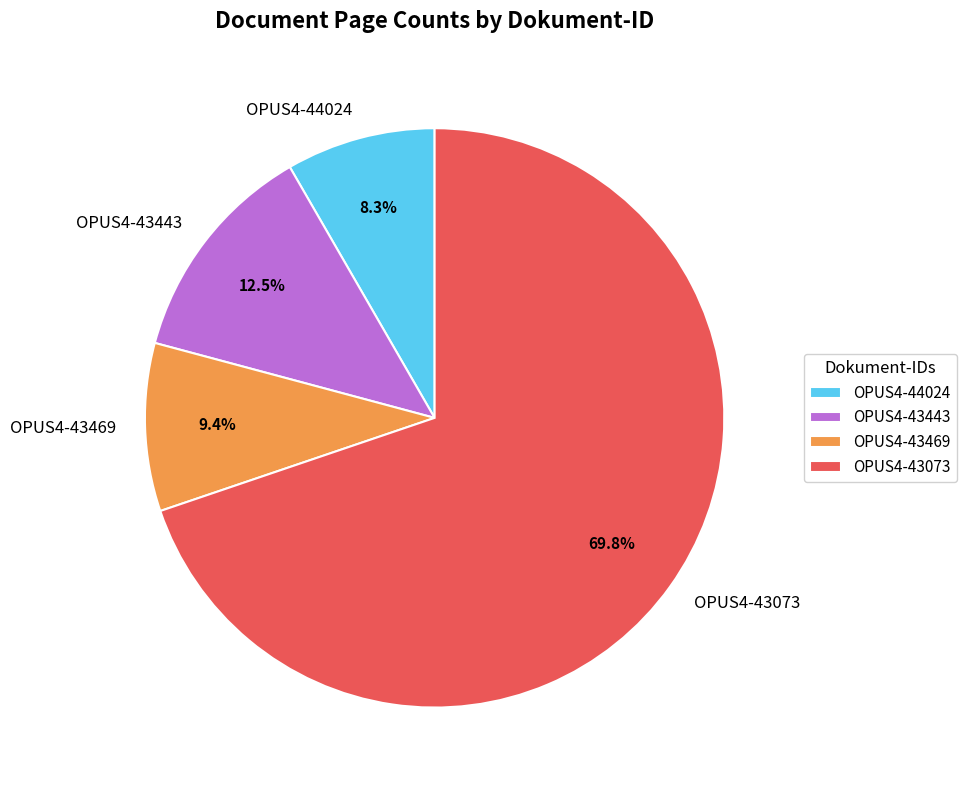

To the nearest percent, what percentage of the pie is OPUS4-43469?

9%